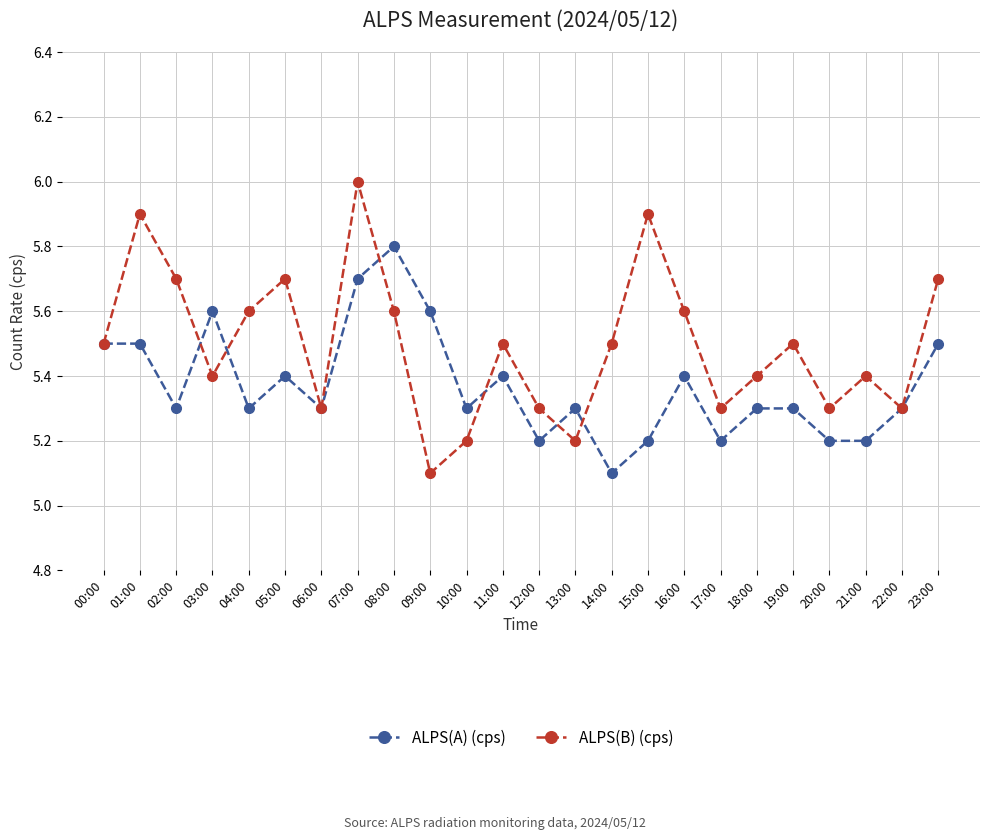

Reading left to right, what are all the values shown in this chart?

ALPS(A) (cps): 00:00=5.5	01:00=5.5	02:00=5.3	03:00=5.6	04:00=5.3	05:00=5.4	06:00=5.3	07:00=5.7	08:00=5.8	09:00=5.6	10:00=5.3	11:00=5.4	12:00=5.2	13:00=5.3	14:00=5.1	15:00=5.2	16:00=5.4	17:00=5.2	18:00=5.3	19:00=5.3	20:00=5.2	21:00=5.2	22:00=5.3	23:00=5.5
ALPS(B) (cps): 00:00=5.5	01:00=5.9	02:00=5.7	03:00=5.4	04:00=5.6	05:00=5.7	06:00=5.3	07:00=6.0	08:00=5.6	09:00=5.1	10:00=5.2	11:00=5.5	12:00=5.3	13:00=5.2	14:00=5.5	15:00=5.9	16:00=5.6	17:00=5.3	18:00=5.4	19:00=5.5	20:00=5.3	21:00=5.4	22:00=5.3	23:00=5.7